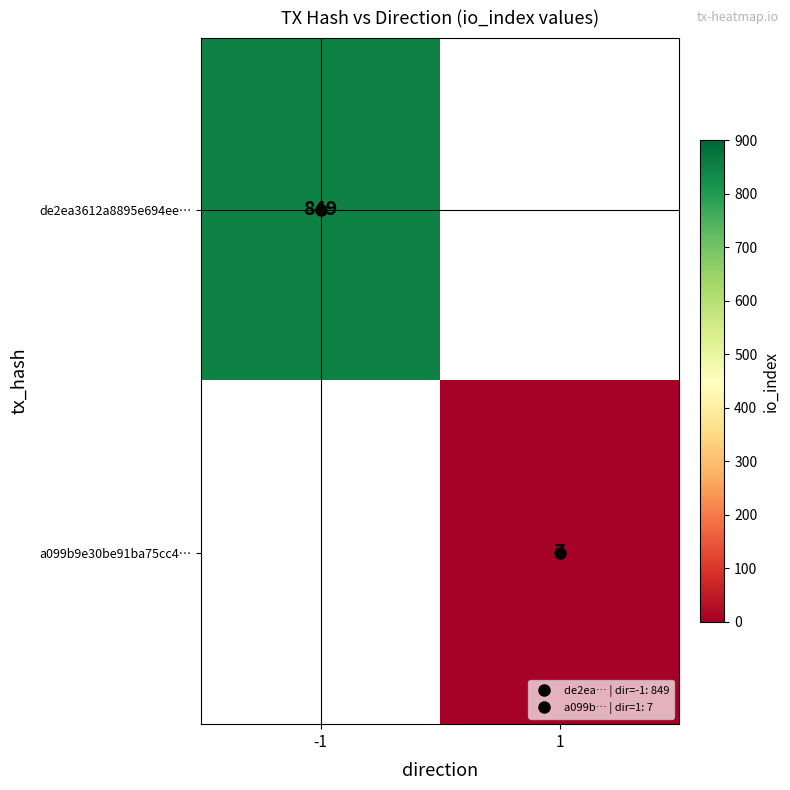

Is the value of a099b9e30be91ba75cc4… at 1 greater than the value of de2ea3612a8895e694ee… at -1?

No